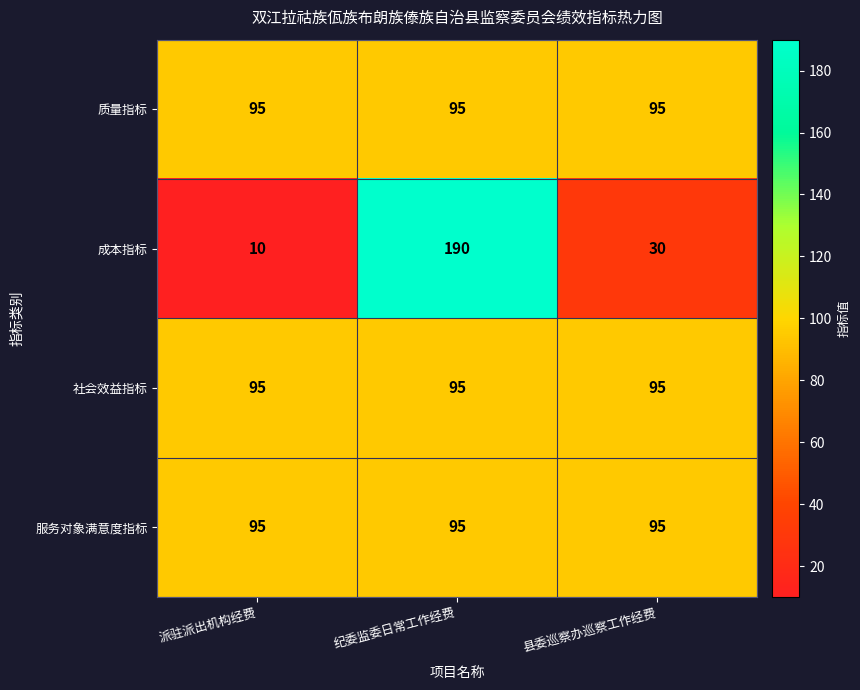

Which series changed the most between 纪委监委日常工作经费 and 县委巡察办巡察工作经费?

成本指标